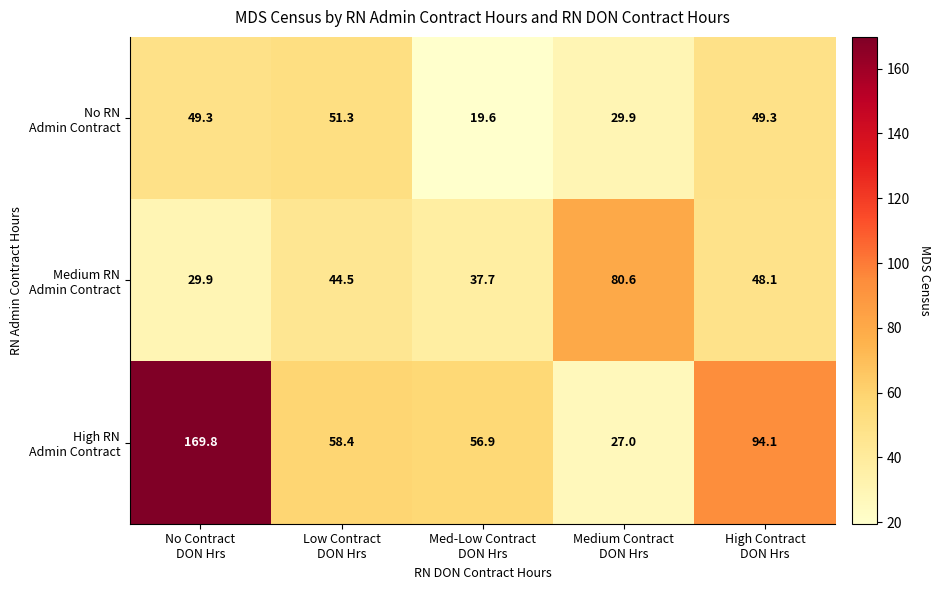

What is the minimum value shown in the chart?

19.6